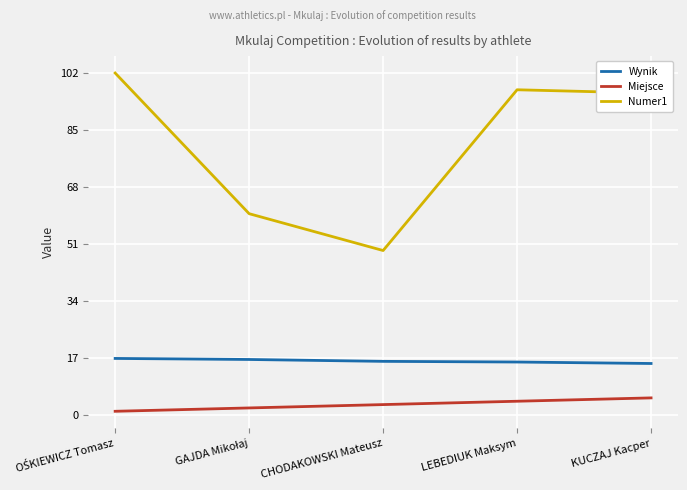

What are all the series names shown in the legend?

Wynik, Miejsce, Numer1